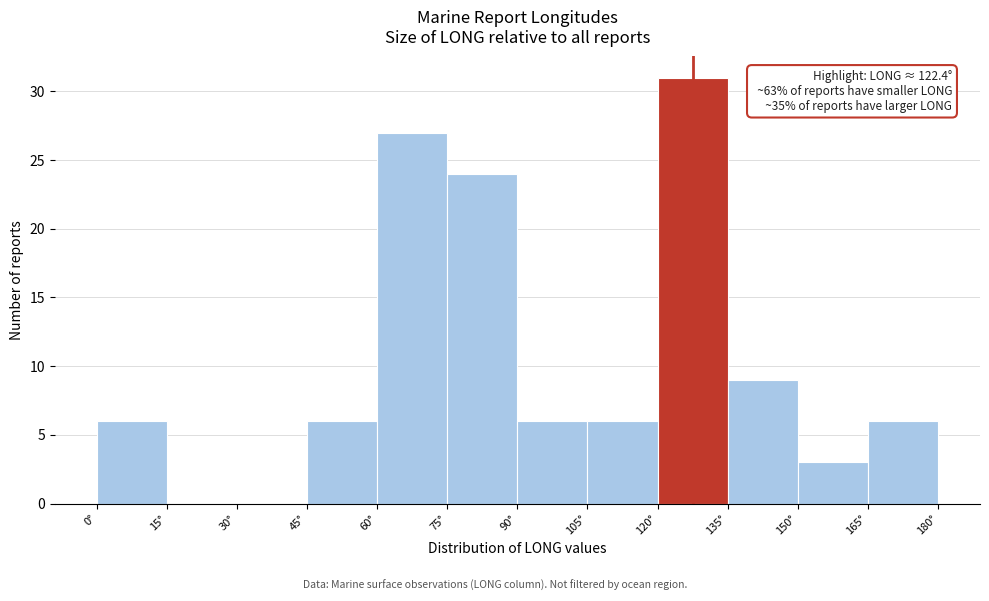

Which range on the x-axis has the tallest bar?

120 to 135